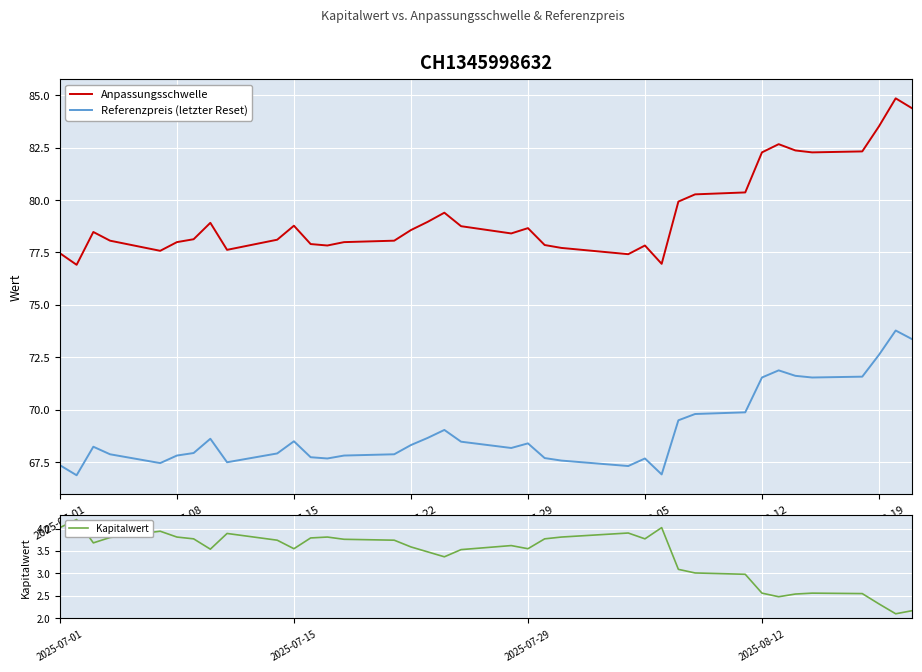

Reading left to right, what are all the values shown in this chart?

Anpassungsschwelle: 77.5	76.9	78.5	78.1	77.6	78.0	78.1	78.9	77.6	78.1	78.8	77.9	77.8	78.0	78.1	78.6	79.0	79.4	78.8	78.4	78.7	77.9	77.7	77.4	77.8	77.0	79.9	80.3	80.4	82.3	82.7	82.4	82.3	82.3	83.5	84.8	84.4
Referenzpreis (letzter Reset): 67.4	66.9	68.2	67.9	67.5	67.8	67.9	68.6	67.5	67.9	68.5	67.7	67.7	67.8	67.9	68.3	68.7	69.0	68.5	68.2	68.4	67.7	67.6	67.3	67.7	66.9	69.5	69.8	69.9	71.5	71.9	71.6	71.5	71.6	72.6	73.8	73.4
Kapitalwert: 4.0	4.2	3.7	3.8	3.9	3.8	3.8	3.5	3.9	3.7	3.5	3.8	3.8	3.8	3.7	3.6	3.5	3.4	3.5	3.6	3.5	3.8	3.8	3.9	3.8	4.0	3.1	3.0	3.0	2.6	2.5	2.5	2.6	2.5	2.3	2.1	2.2